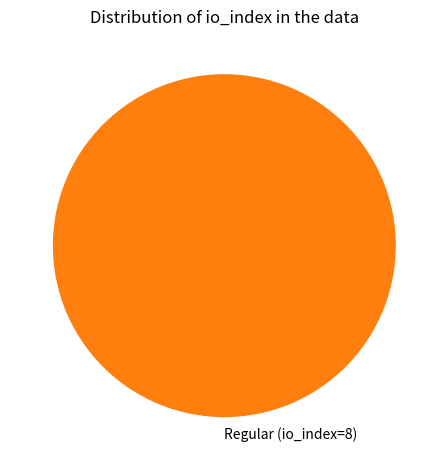

Rank the categories by value from highest to lowest.

Regular (io_index=8)